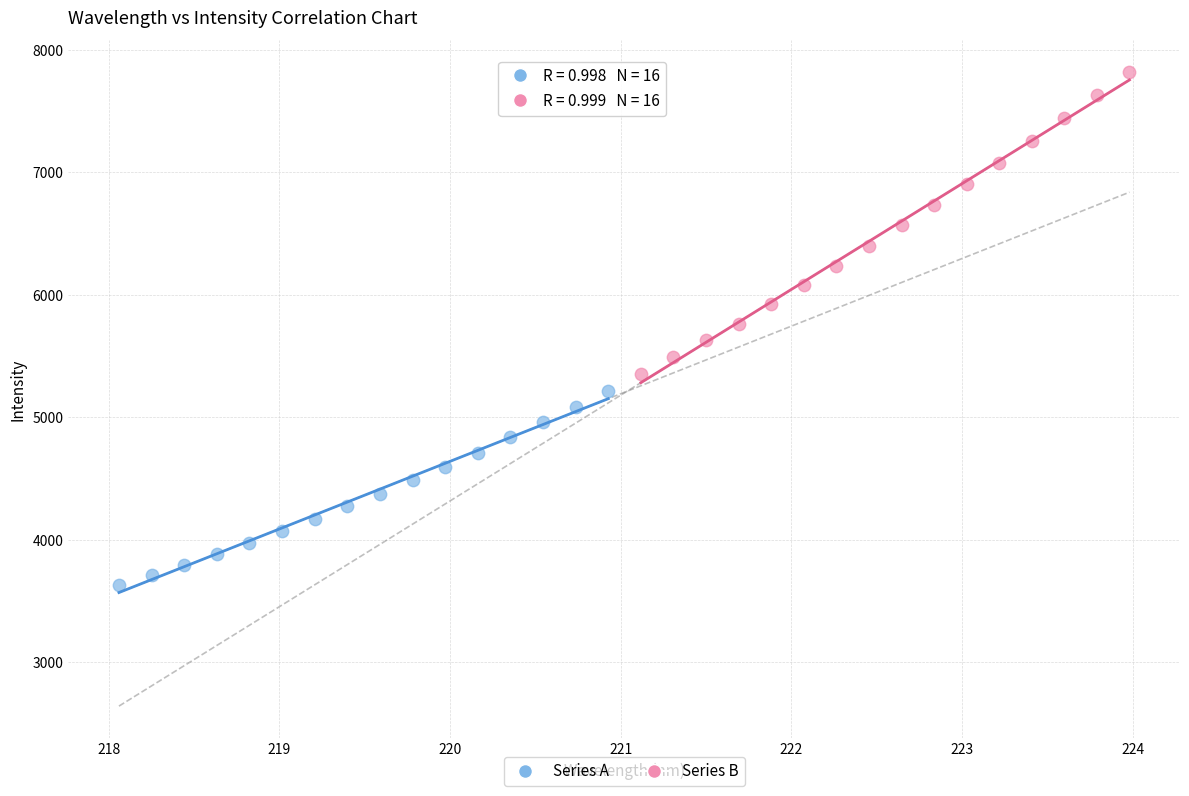

Which series has the largest Y range (max minus min)?

Series B